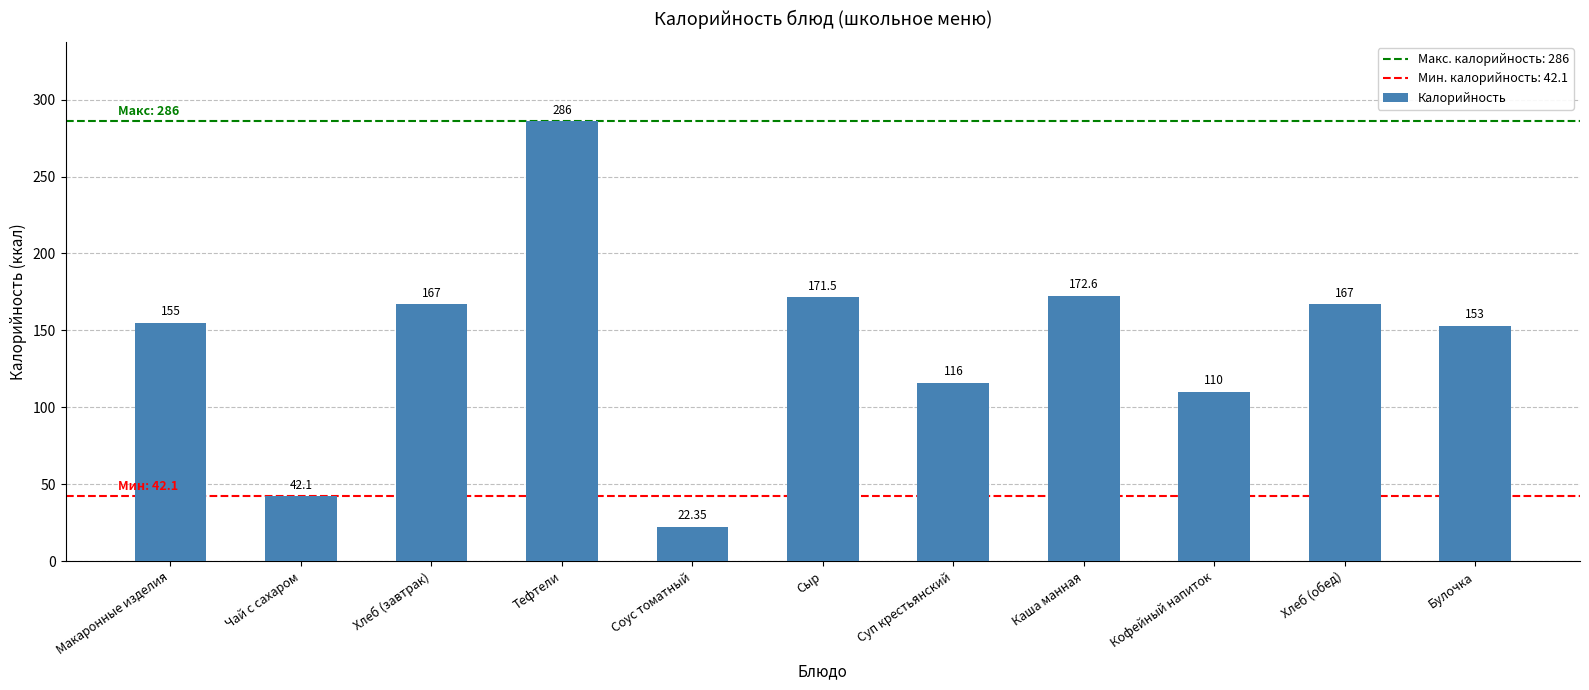

What is the label of the 1st bar from the left?

Макаронные изделия